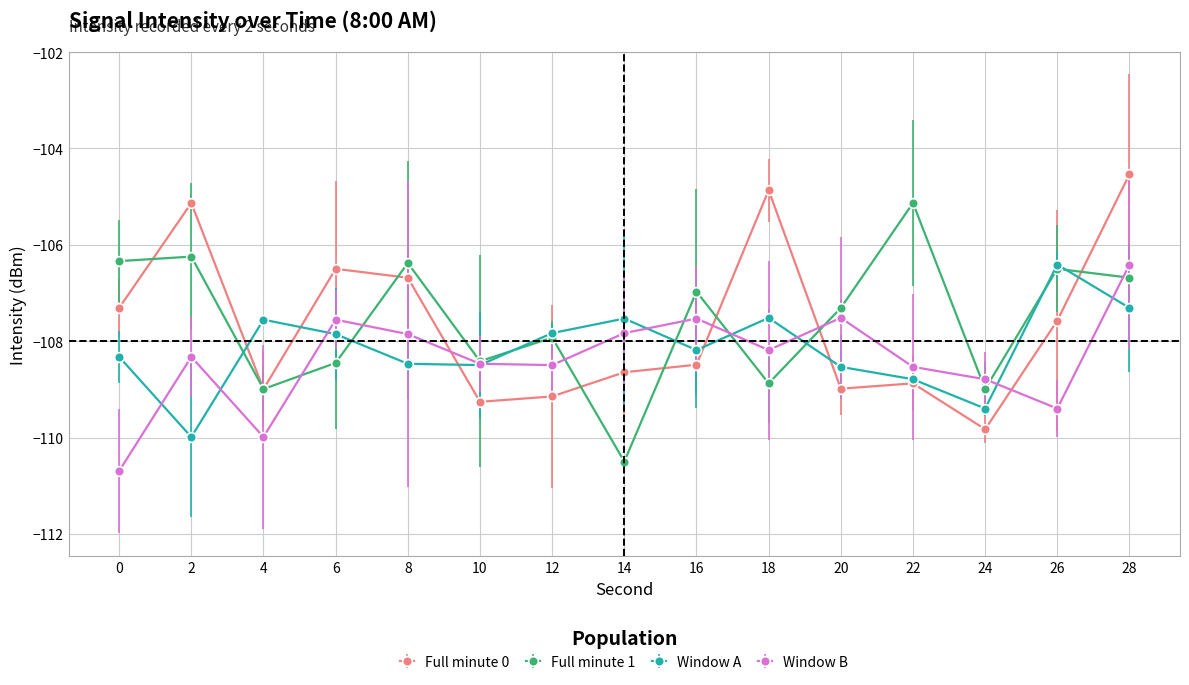

What is the average value of the Full minute 0 series?

-107.7